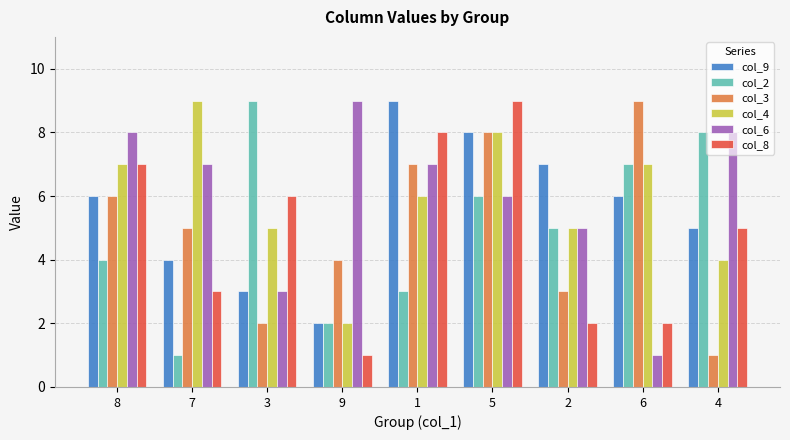

What is the difference between the second highest and minimum values in the col_6 series?

7